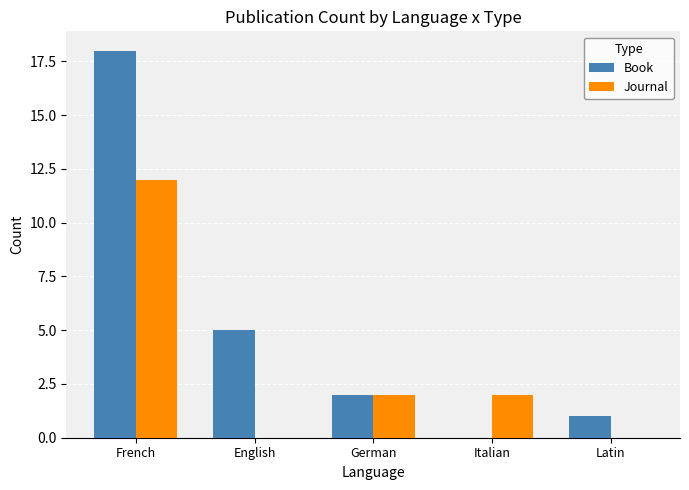

At which category does the chart reach its peak across all series?

French